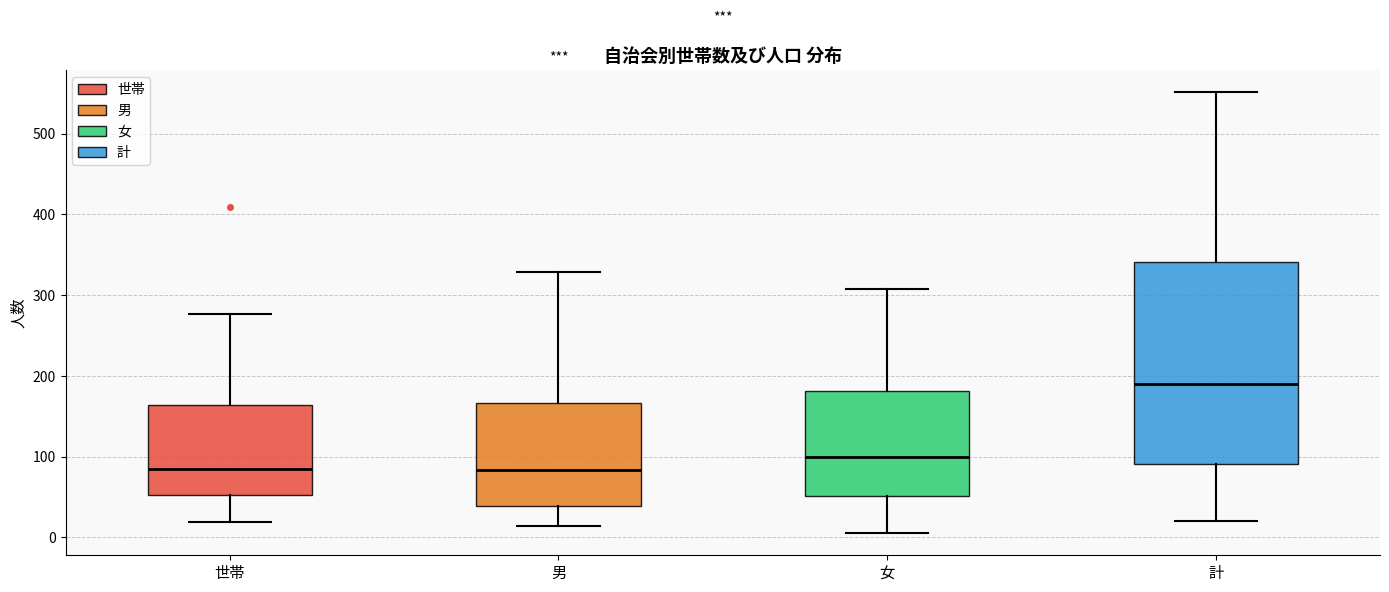

Which box has the highest median line?

計